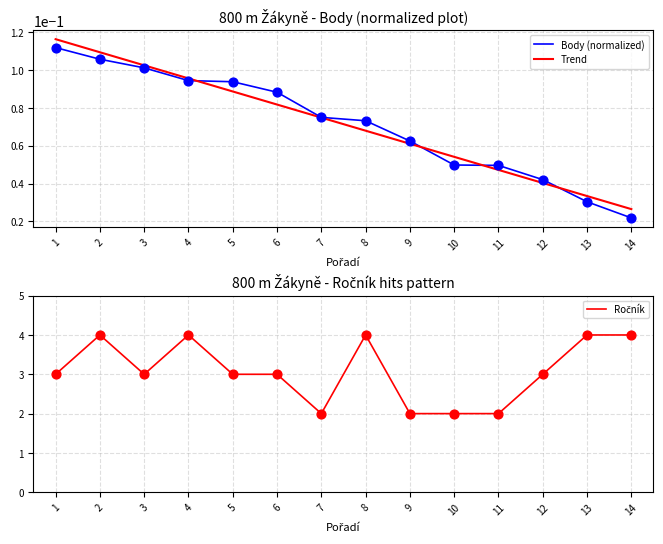

Which series reaches the maximum Y coordinate?

Ročník